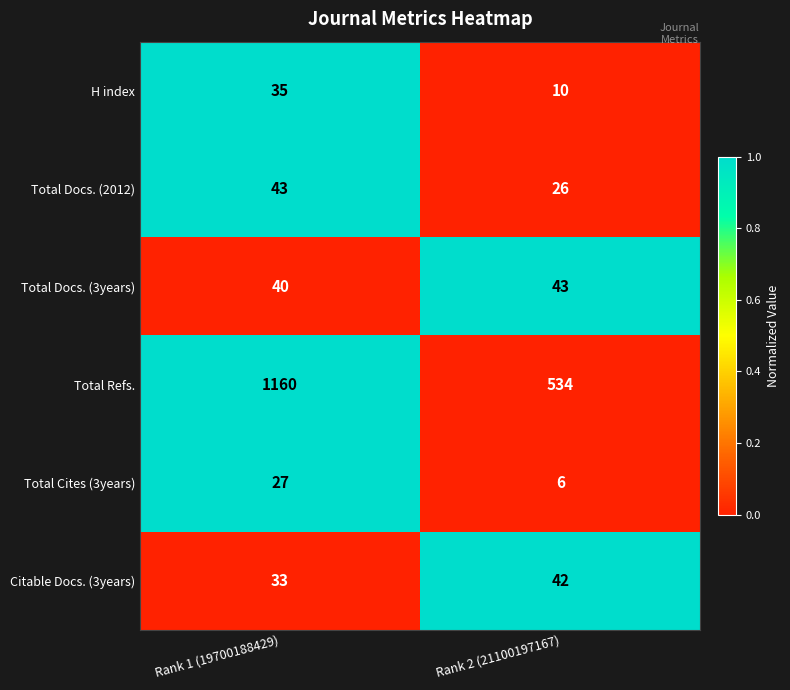

Which series has the widest spread of values?

Total Refs.